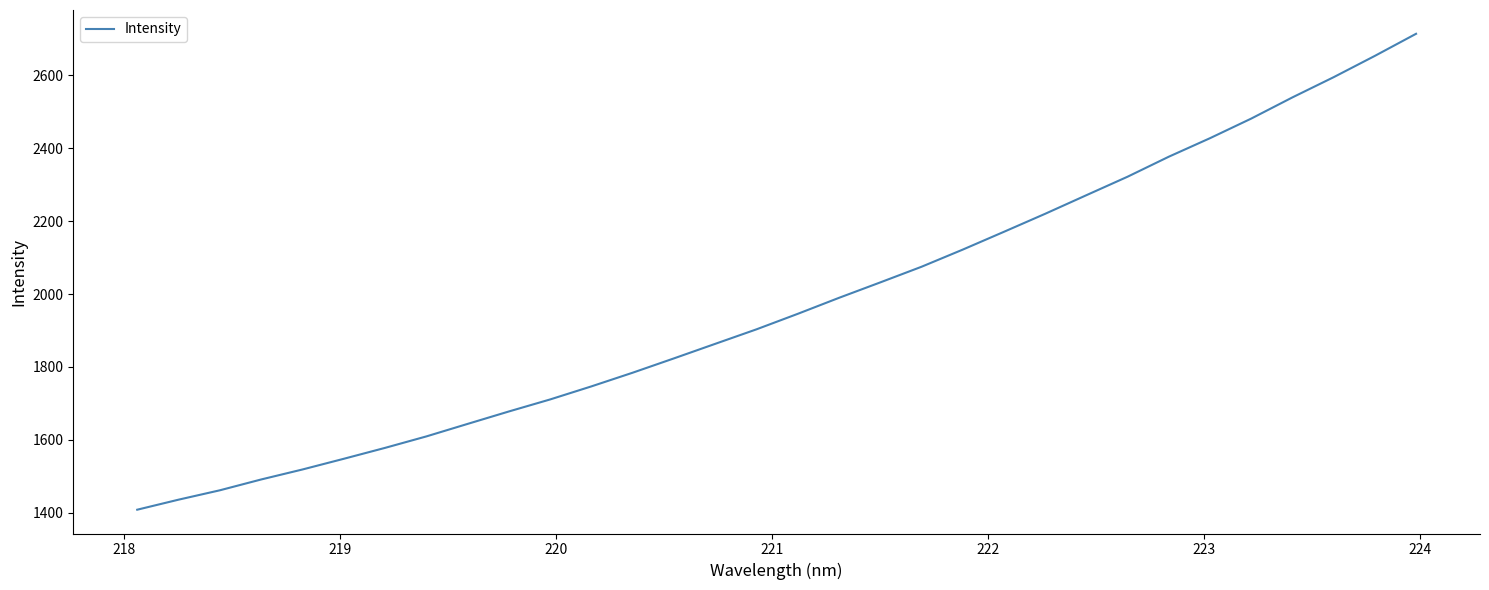

What is the greatest value displayed?

2713.4